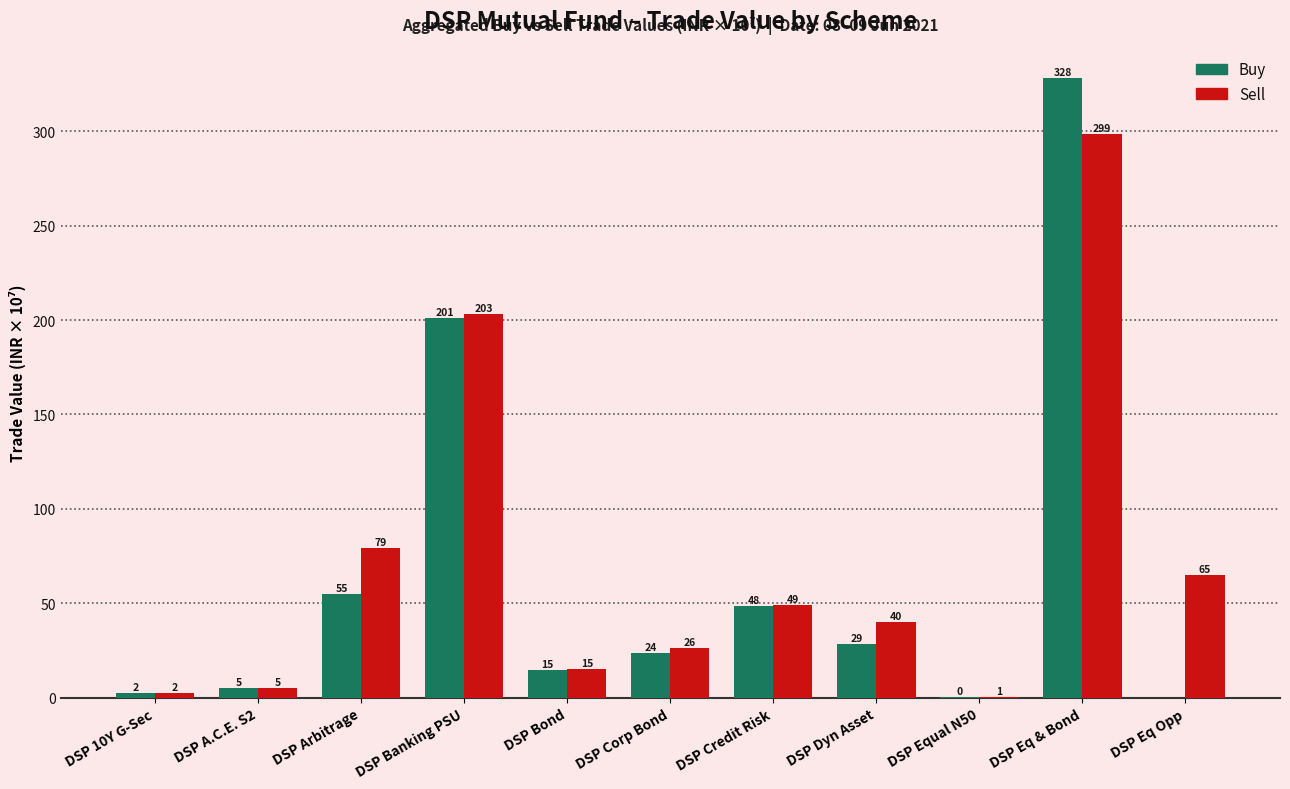

How many groups of bars are there?

11